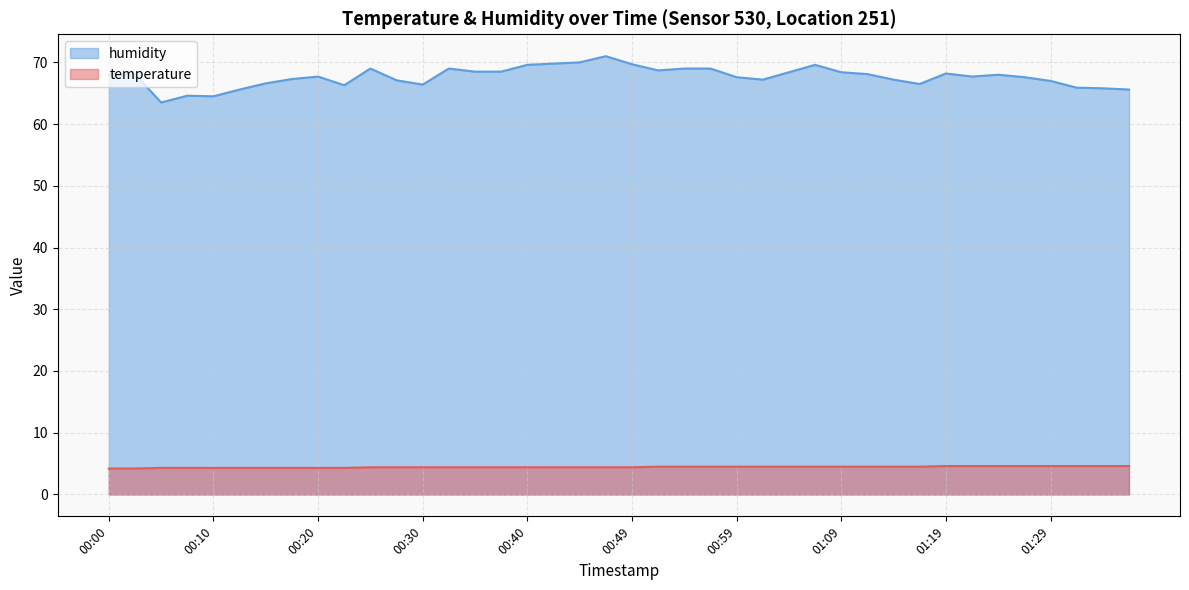

How many interior local valleys does the humidity series have?

8